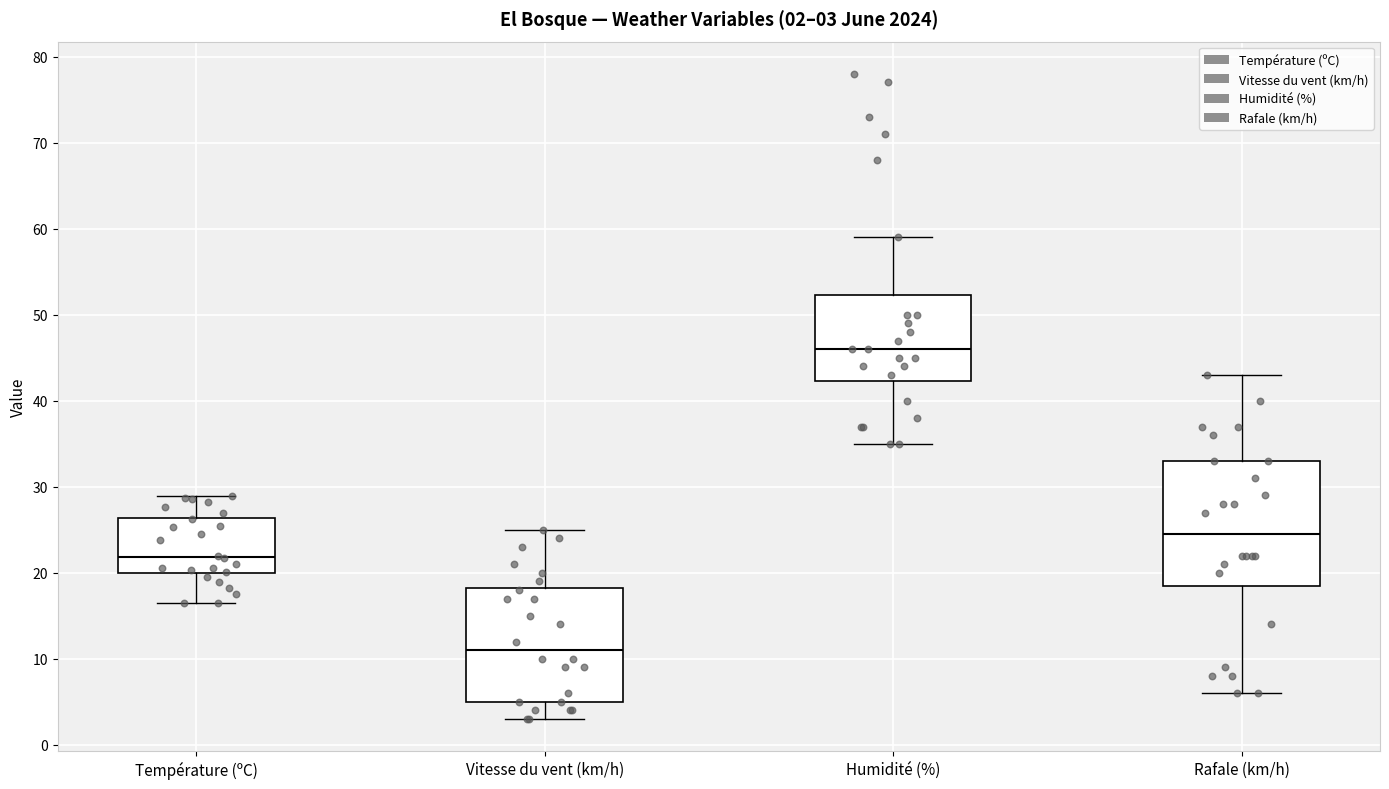

Comparing the boxes themselves (not the whiskers), which one is the tallest?

Rafale (km/h)